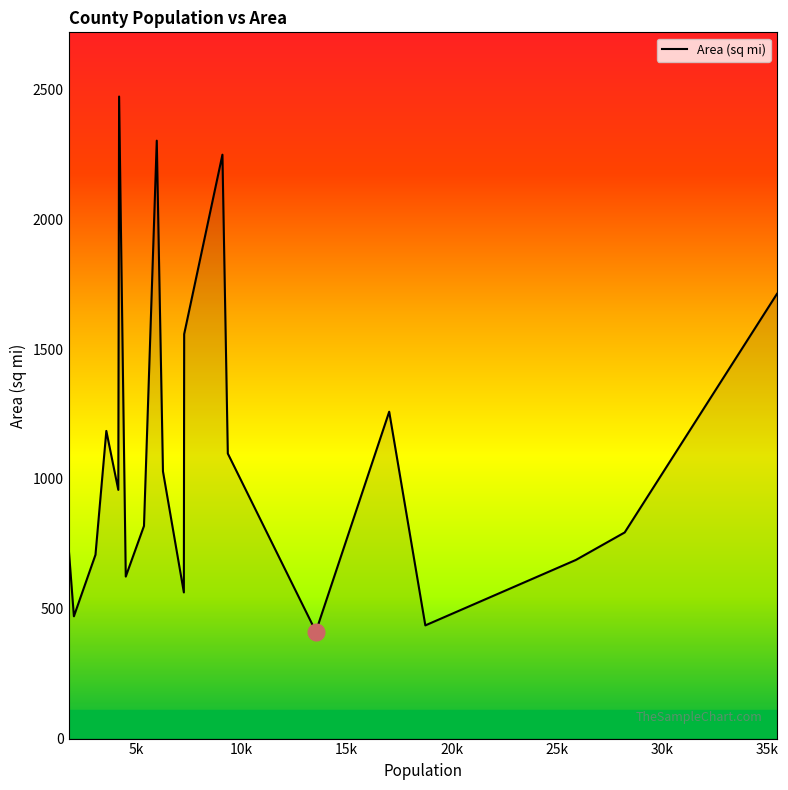

What is the greatest value displayed?

2473